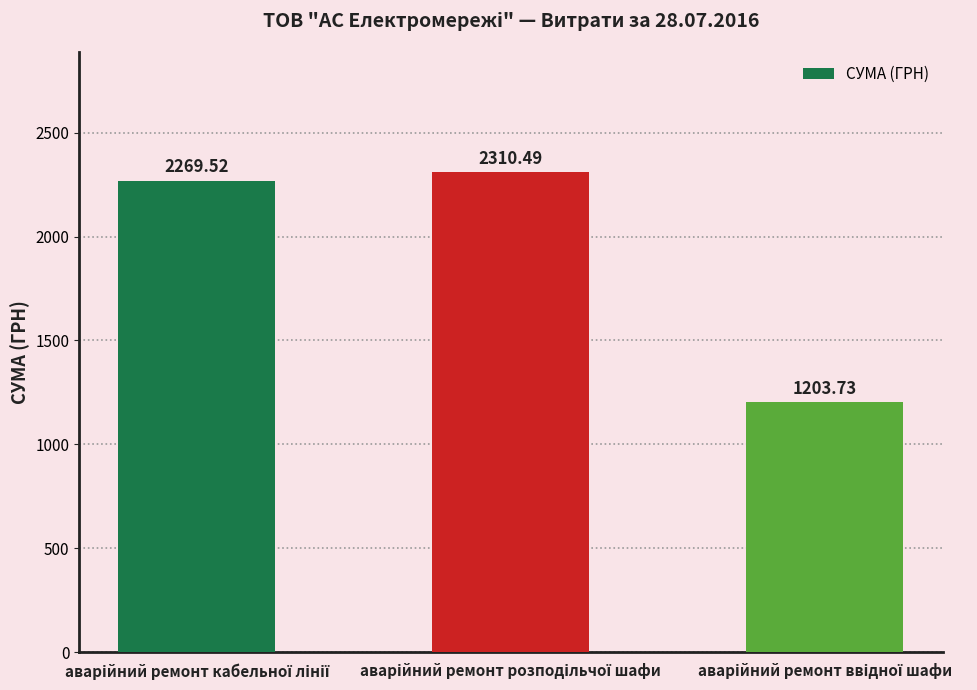

What is the greatest value displayed?

2310.5